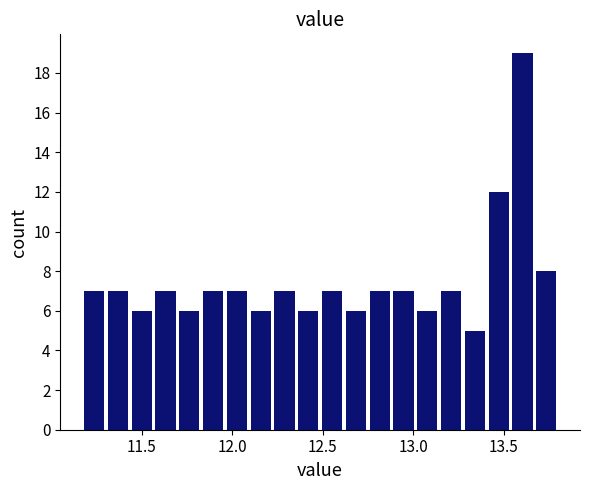

Around what value on the x-axis is the tallest bar? Give the approximate position of its centre, as read against the axis.

13.60